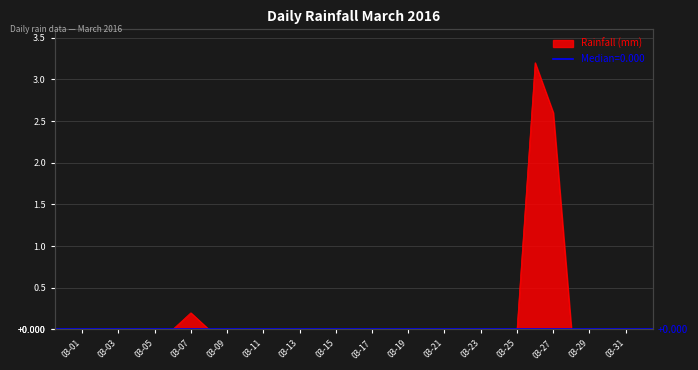

Rank the categories by value from highest to lowest.

2016-03-26, 2016-03-27, 2016-03-07, 2016-03-01, 2016-03-02, 2016-03-03, 2016-03-04, 2016-03-05, 2016-03-06, 2016-03-08, 2016-03-09, 2016-03-10, 2016-03-11, 2016-03-12, 2016-03-13, 2016-03-14, 2016-03-15, 2016-03-16, 2016-03-17, 2016-03-18, 2016-03-19, 2016-03-20, 2016-03-21, 2016-03-22, 2016-03-23, 2016-03-24, 2016-03-25, 2016-03-28, 2016-03-29, 2016-03-30, 2016-03-31